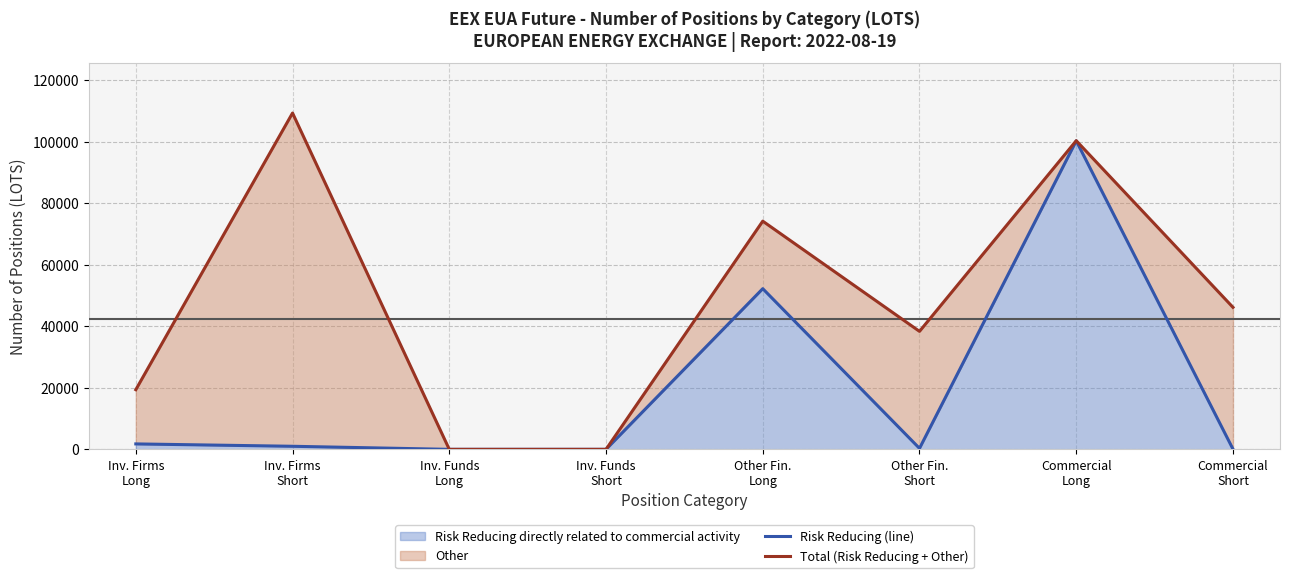

What is the difference between the Total (Risk Reducing + Other) values at Commercial
Long and Other Fin.
Long?

26167